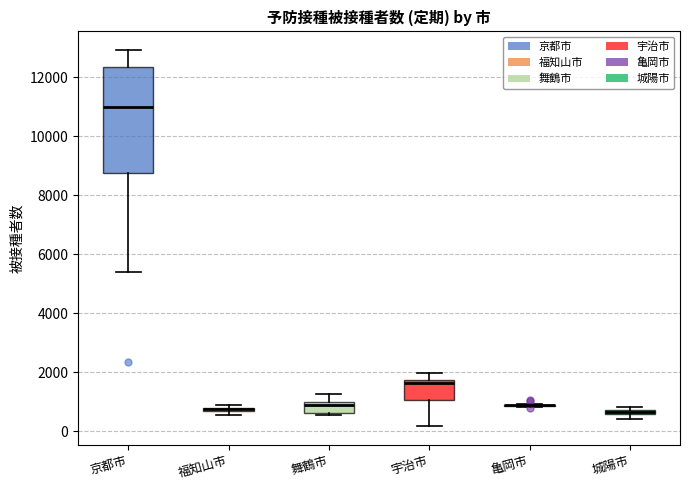

Where is the upper edge of the box for 福知山市 on the y-axis? The values are not printed on the chart, so give them approximately, as read against the axis.

800